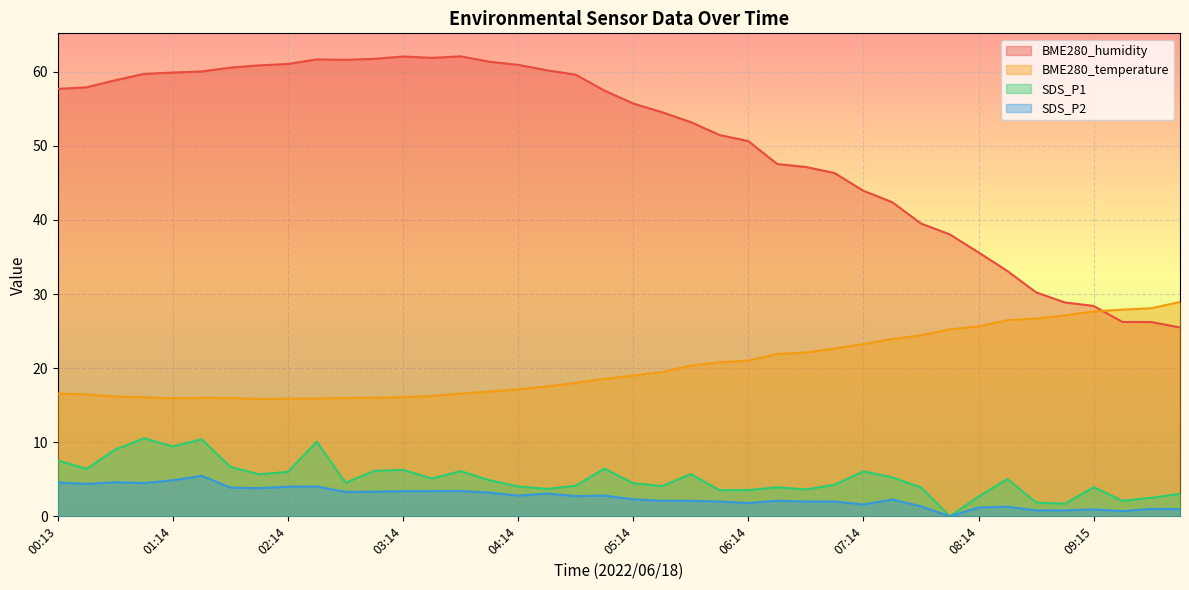

What is the difference between the maximum and minimum values in the SDS_P2 series?

5.5